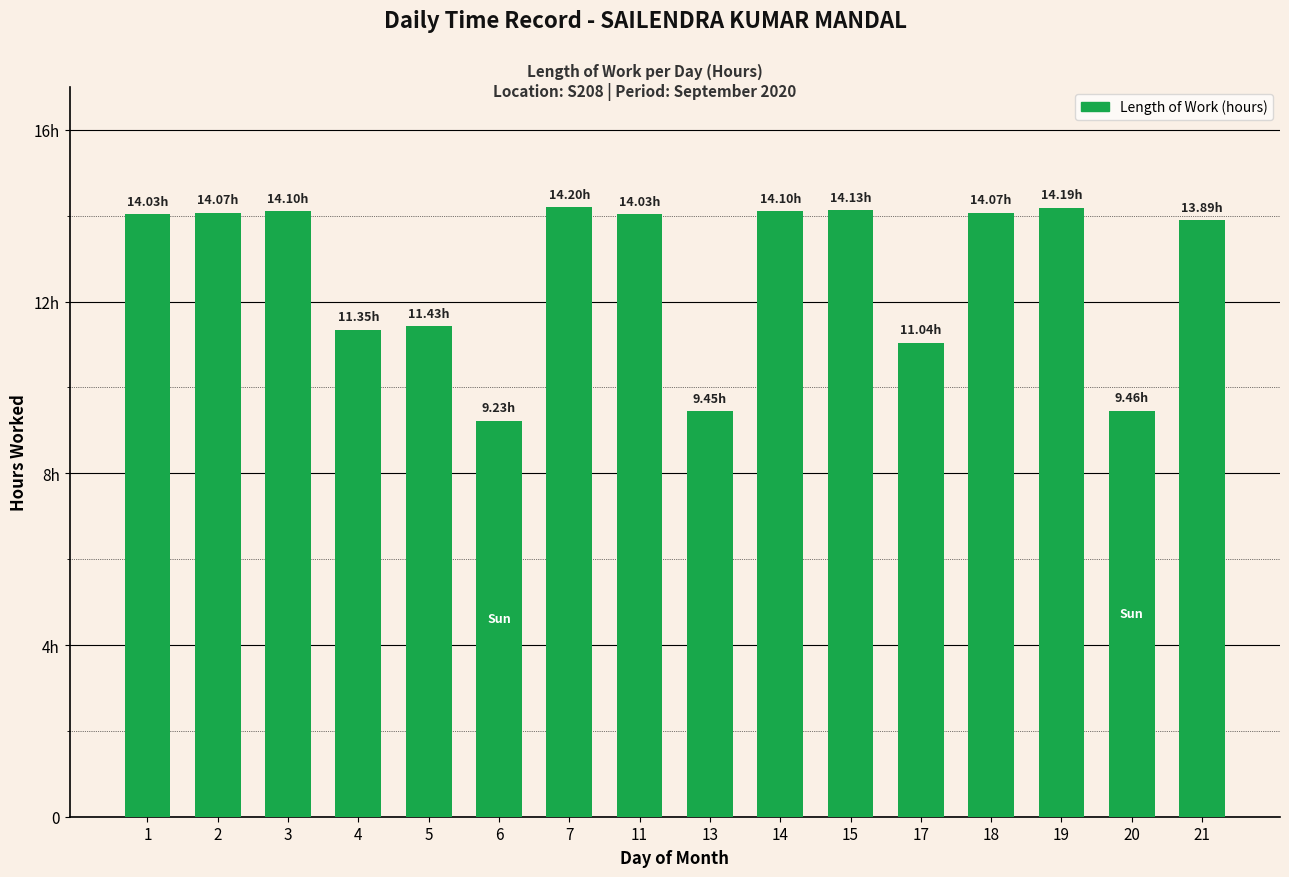

Does the chart contain any negative values?

No